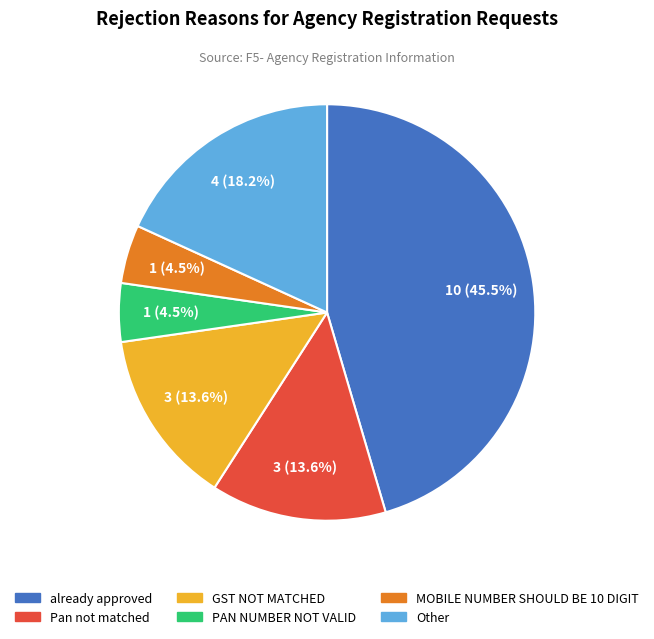

Which slice is the largest?

already approved